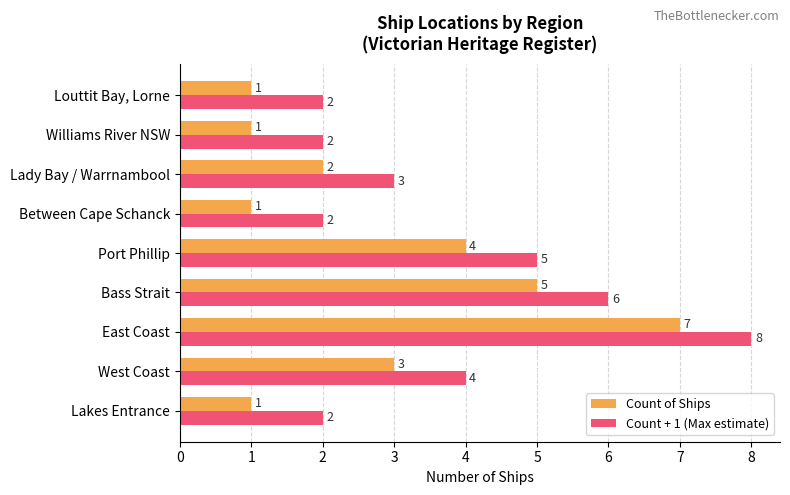

Is it true that Count of Ships equals 1 at Louttit Bay, Lorne?

True